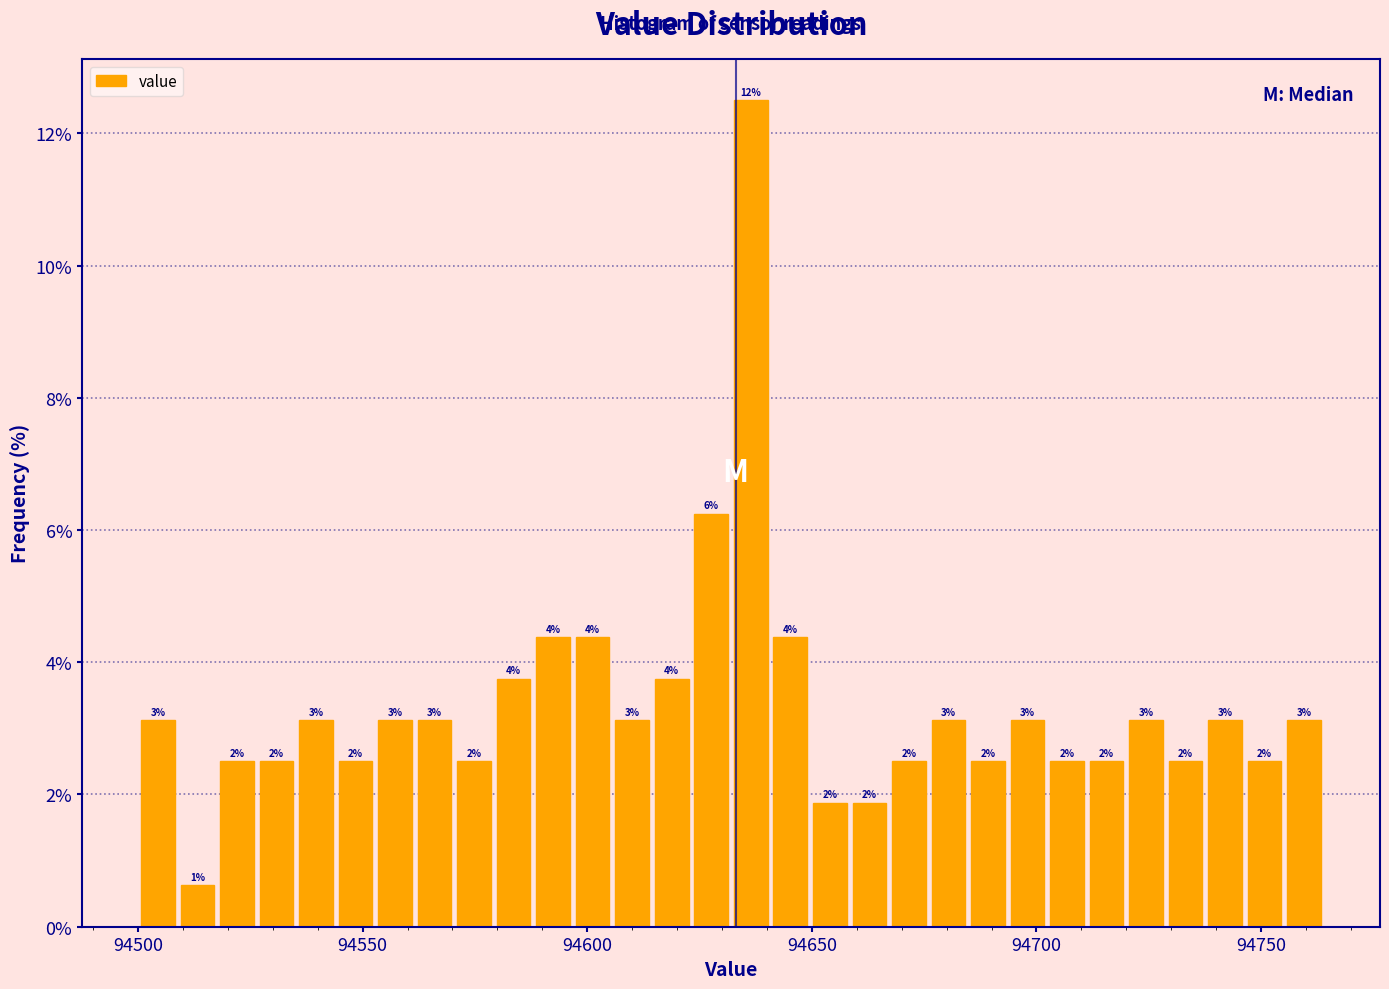

Read against the x-axis, roughly where is the centre of the tallest bar?

94635